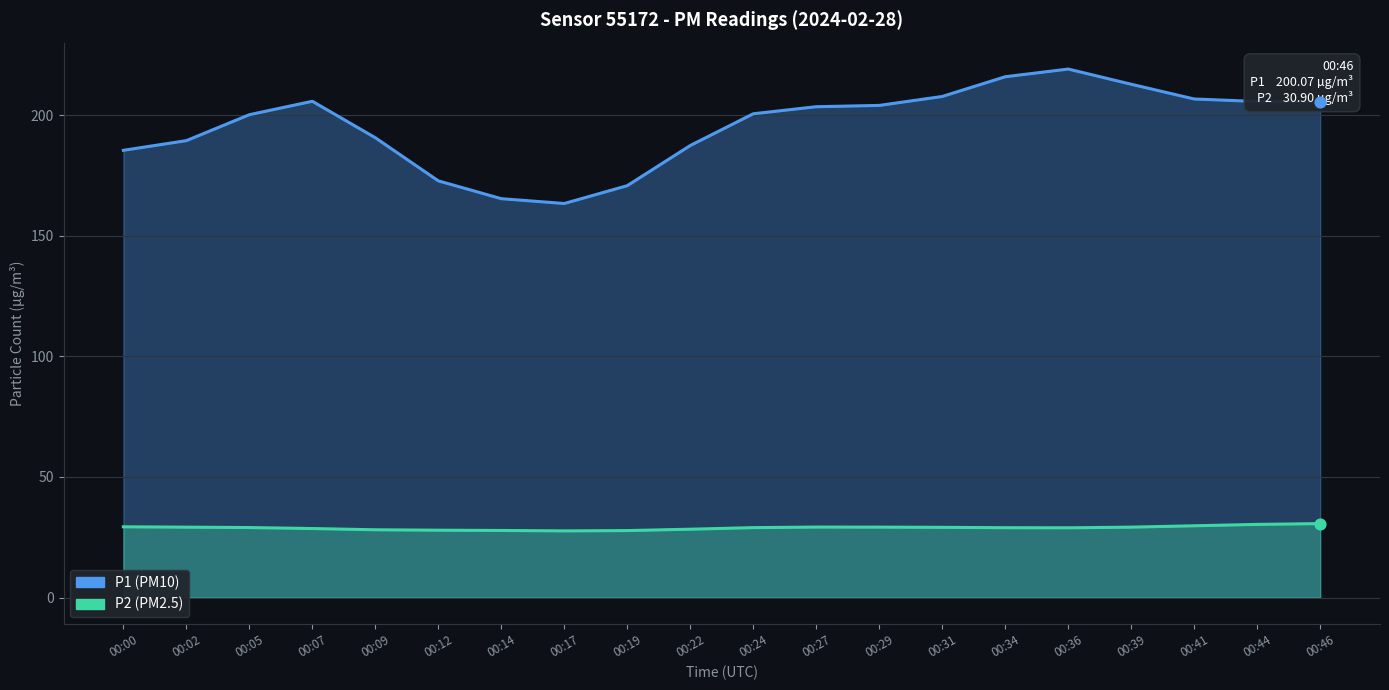

Which series reaches the minimum Y coordinate?

P2